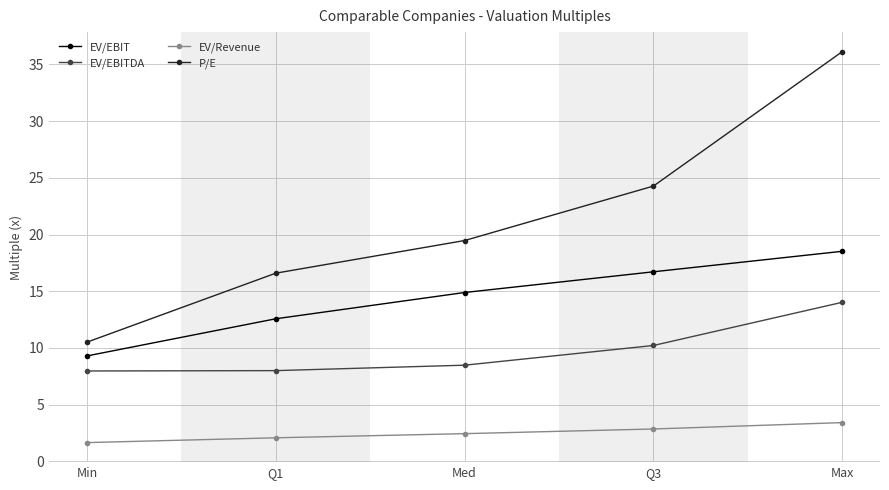

What is the difference between the maximum and second lowest values in the EV/EBITDA series?

6.0